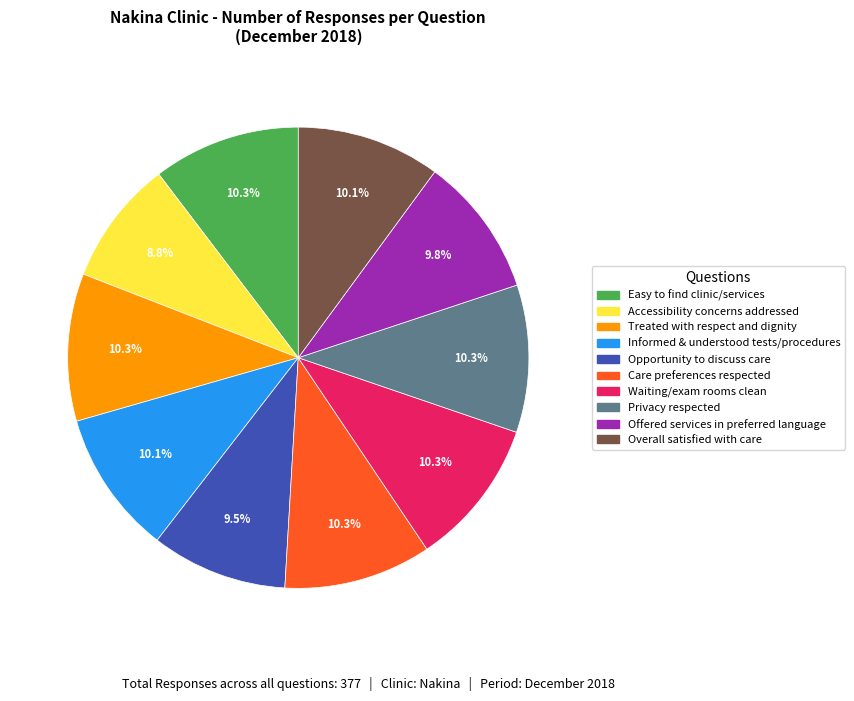

To the nearest percent, what is the average slice percentage?

10%